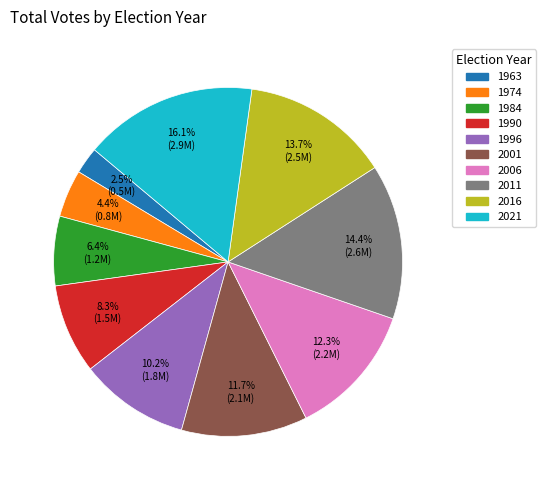

Is the sum of 2016 and 1990 greater than half?

No